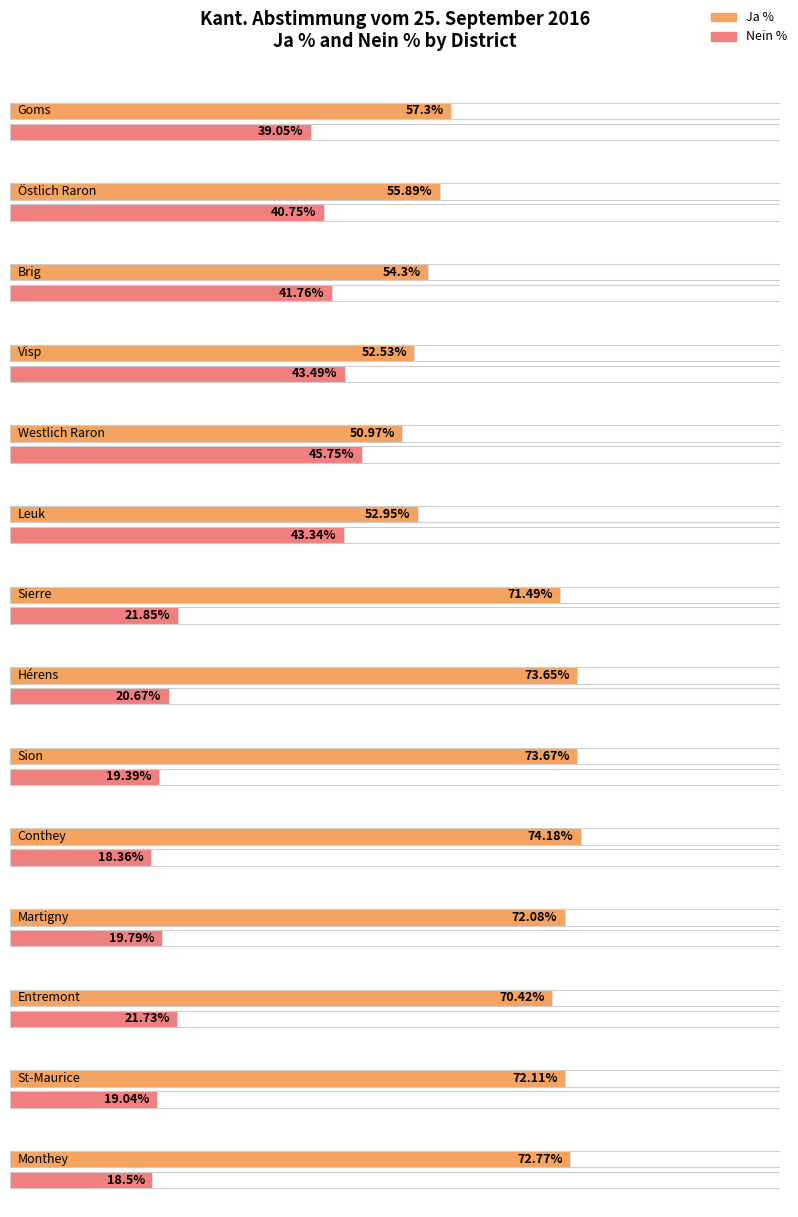

Reading left to right, what are all the values shown in this chart?

Ja %: 57.3	55.9	54.3	52.5	51.0	53.0	71.5	73.7	73.7	74.2	72.1	70.4	72.1	72.8
Nein %: 39.0	40.8	41.8	43.5	45.8	43.3	21.9	20.7	19.4	18.4	19.8	21.7	19.0	18.5